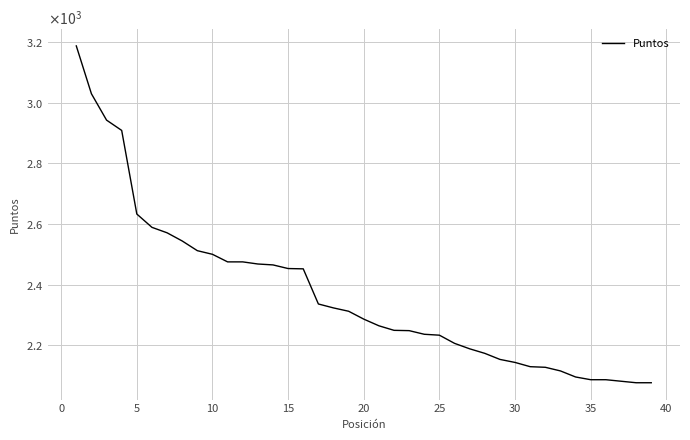

Does the chart have visible grid lines?

Yes